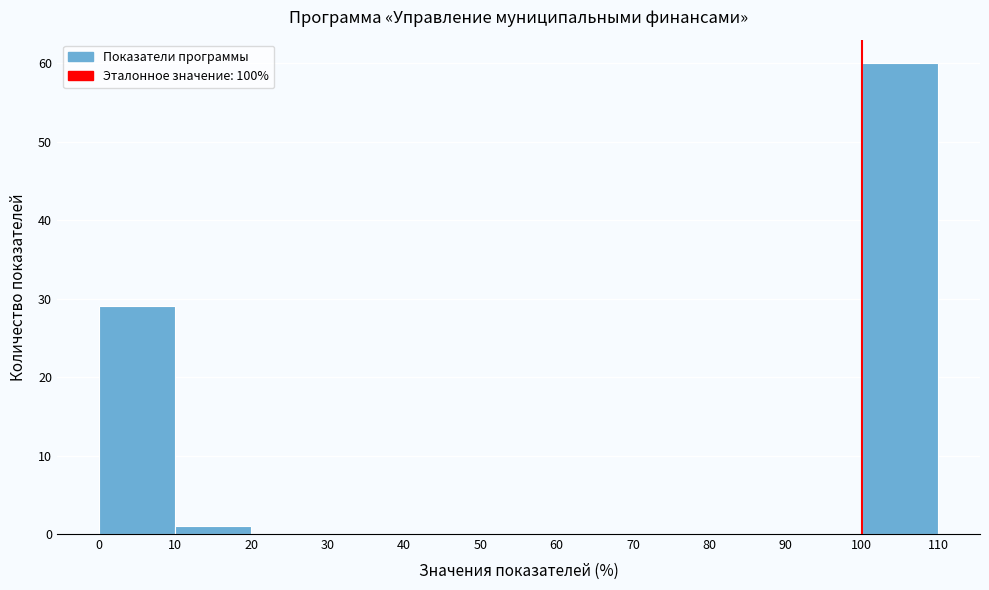

What is the height of the bar covering 10 to 20 on the x-axis? The values are not printed on the chart, so give them approximately, as read against the axis.

1